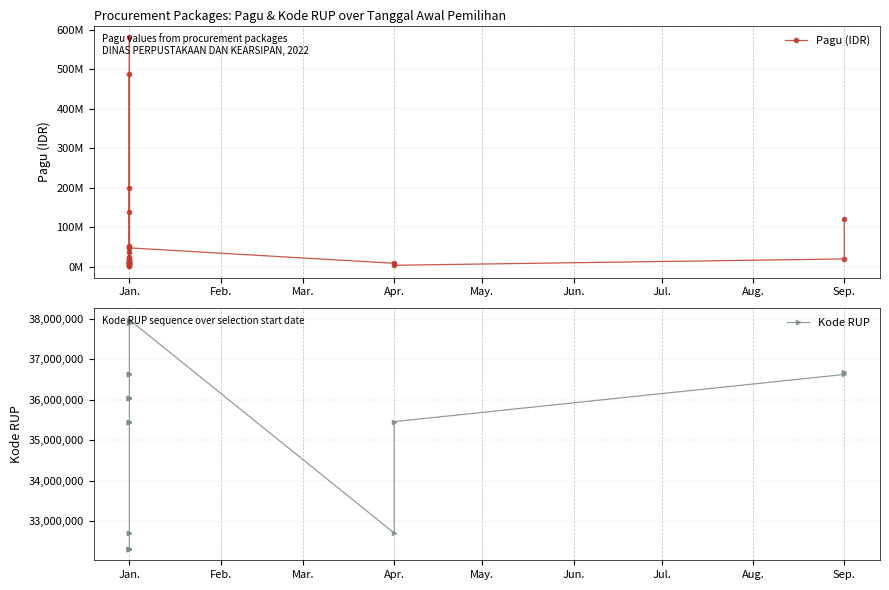

Between which two adjacent categories do Kode RUP and Pagu (IDR) first intersect?

Jan. and Jan.